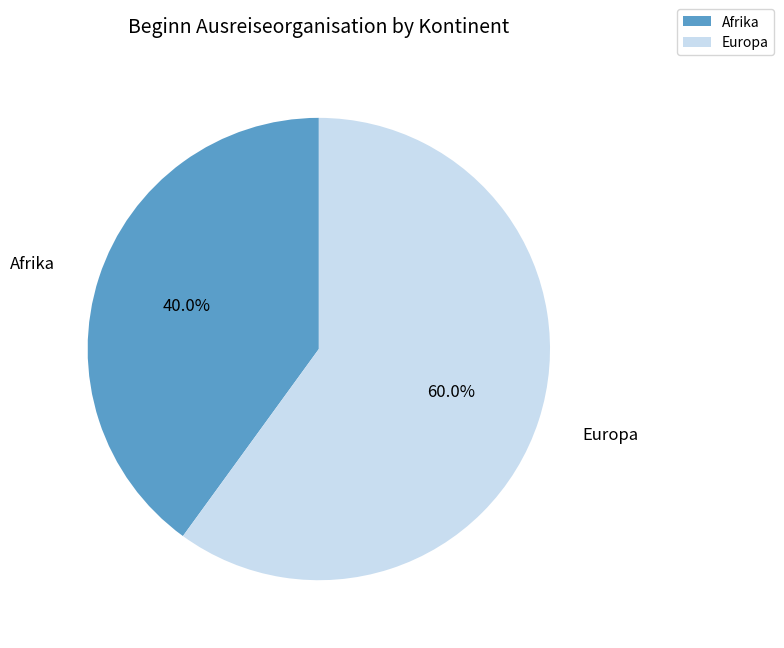

How many segments does this pie chart have?

2